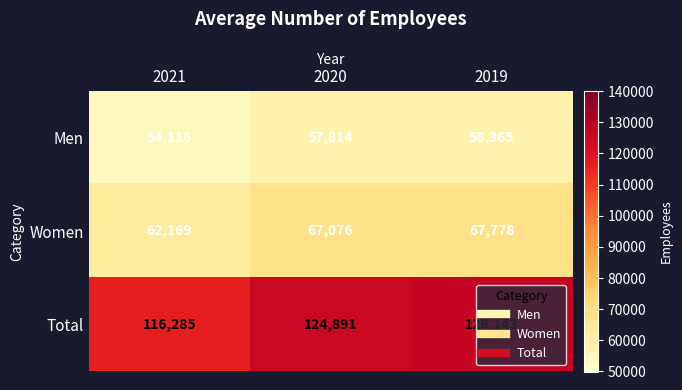

Is it true that Women equals 111121 at 2021?

False